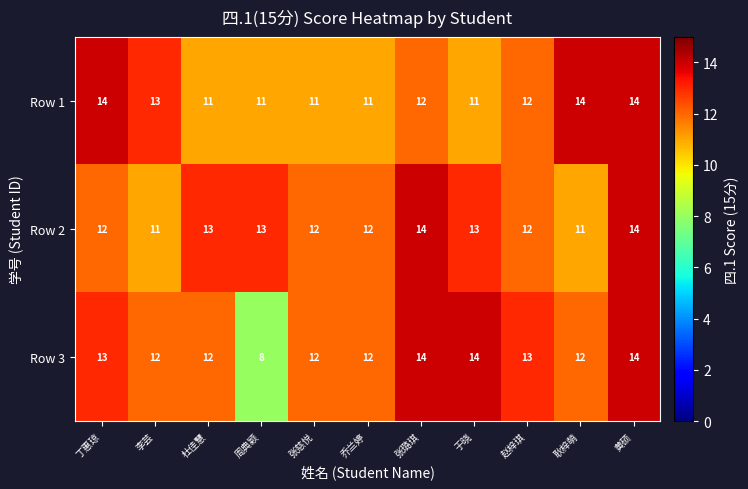

The value of Row 1 at 赵梓琪 is 12. True or false?

True